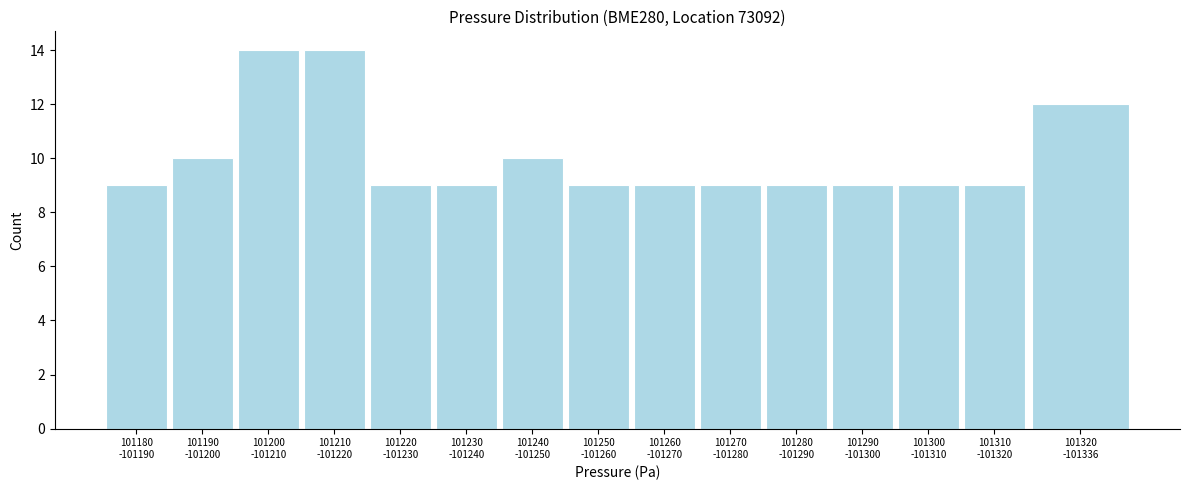

Reading left to right, transcribe all the data shown in this chart.

9	10	14	14	9	9	10	9	9	9	9	9	9	9	12